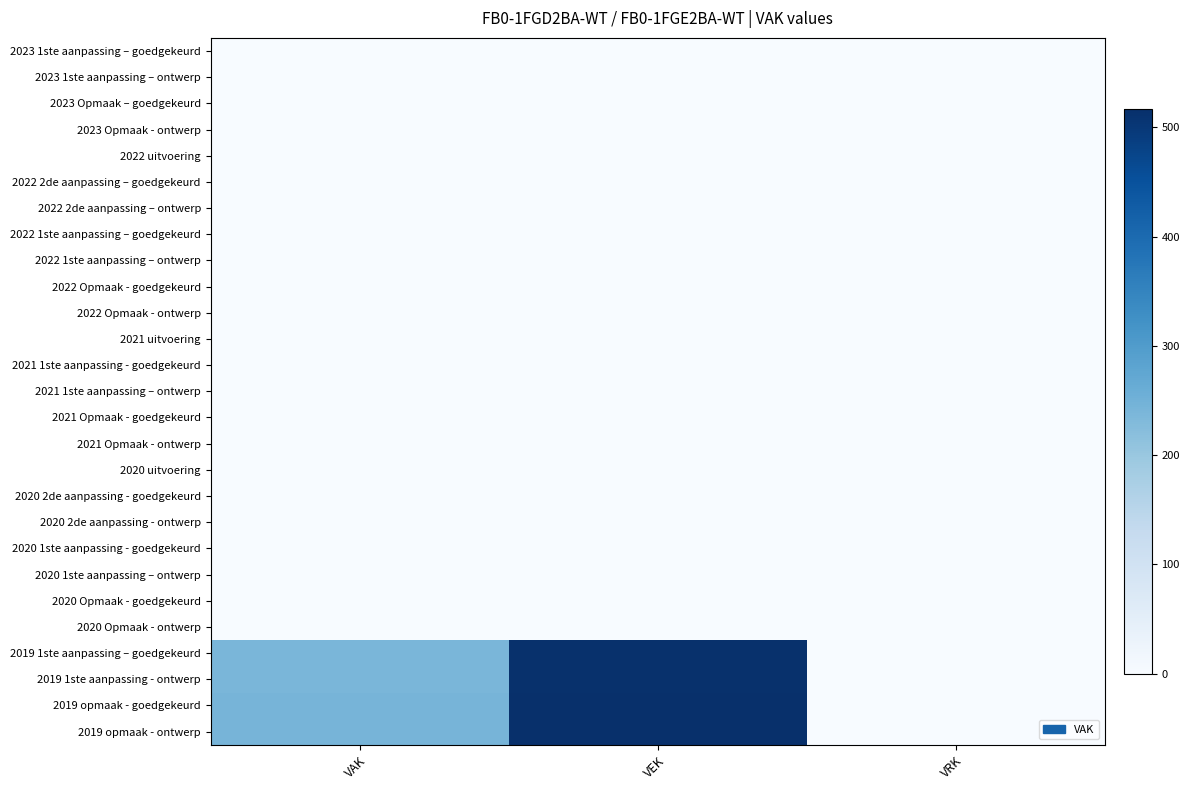

Reading left to right, extract all data points from this chart.

2023 1ste aanpassing – goedgekeurd: VAK=0	VEK=0	VRK=0
2023 1ste aanpassing – ontwerp: VAK=0	VEK=0	VRK=0
2023 Opmaak – goedgekeurd: VAK=0	VEK=0	VRK=0
2023 Opmaak - ontwerp: VAK=0	VEK=0	VRK=0
2022 uitvoering: VAK=0	VEK=0	VRK=0
2022 2de aanpassing – goedgekeurd: VAK=0	VEK=0	VRK=0
2022 2de aanpassing – ontwerp: VAK=0	VEK=0	VRK=0
2022 1ste aanpassing – goedgekeurd: VAK=0	VEK=0	VRK=0
2022 1ste aanpassing – ontwerp: VAK=0	VEK=0	VRK=0
2022 Opmaak - goedgekeurd: VAK=0	VEK=0	VRK=0
2022 Opmaak - ontwerp: VAK=0	VEK=0	VRK=0
2021 uitvoering: VAK=0	VEK=0	VRK=0
2021 1ste aanpassing - goedgekeurd: VAK=0	VEK=0	VRK=0
2021 1ste aanpassing – ontwerp: VAK=0	VEK=0	VRK=0
2021 Opmaak - goedgekeurd: VAK=0	VEK=0	VRK=0
2021 Opmaak - ontwerp: VAK=0	VEK=0	VRK=0
2020 uitvoering: VAK=0	VEK=0	VRK=0
2020 2de aanpassing - goedgekeurd: VAK=0	VEK=0	VRK=0
2020 2de aanpassing - ontwerp: VAK=0	VEK=0	VRK=0
2020 1ste aanpassing - goedgekeurd: VAK=0	VEK=0	VRK=0
2020 1ste aanpassing – ontwerp: VAK=0	VEK=0	VRK=0
2020 Opmaak - goedgekeurd: VAK=0	VEK=0	VRK=0
2020 Opmaak - ontwerp: VAK=0	VEK=0	VRK=0
2019 1ste aanpassing – goedgekeurd: VAK=239	VEK=513	VRK=0
2019 1ste aanpassing - ontwerp: VAK=239	VEK=513	VRK=0
2019 opmaak - goedgekeurd: VAK=243	VEK=517	VRK=0
2019 opmaak - ontwerp: VAK=243	VEK=517	VRK=0